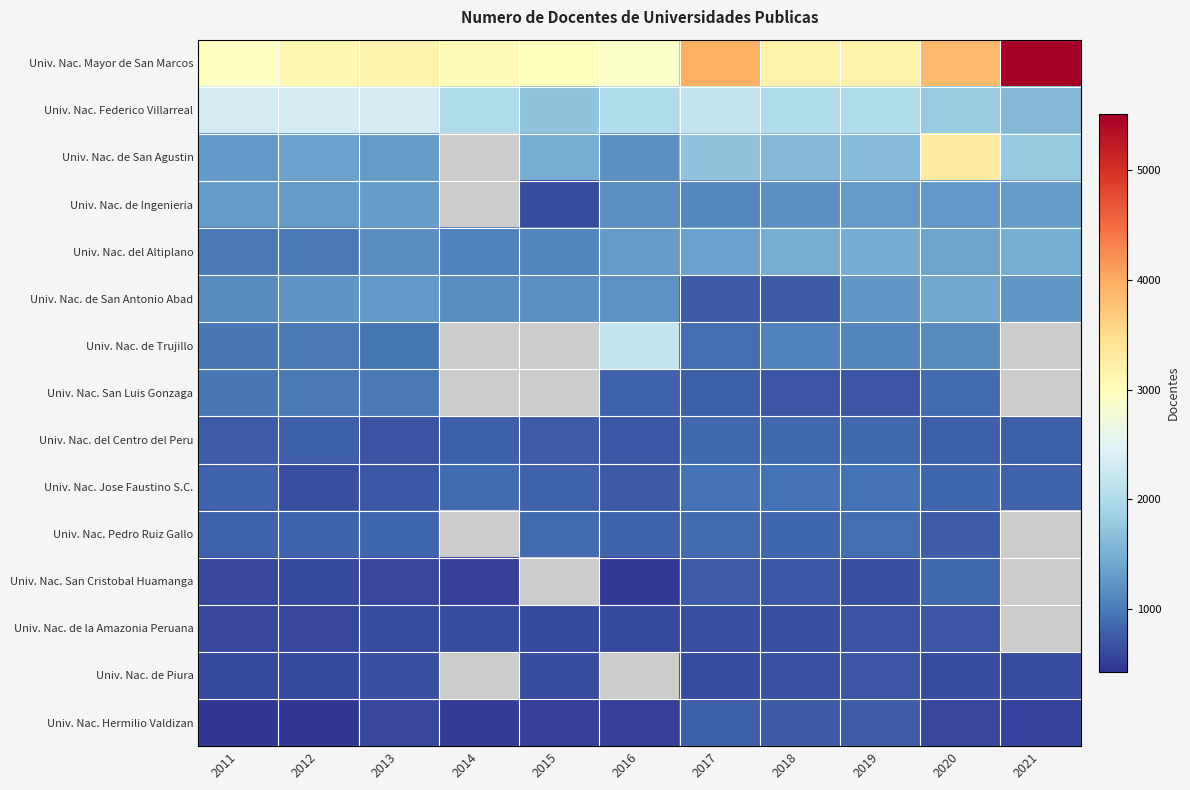

At how many categories does at least one series exceed 4578?

1